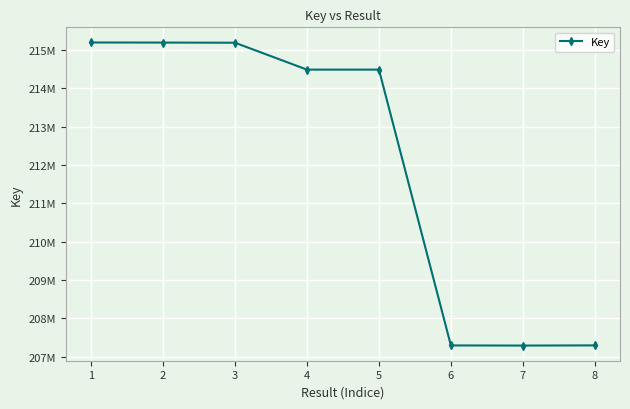

The value at 4 is 214484304. True or false?

True